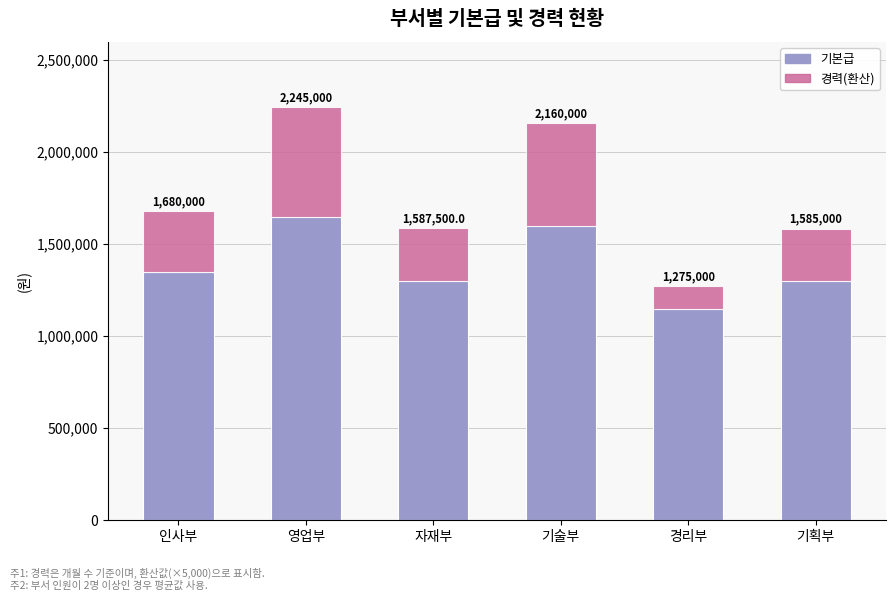

Does the chart contain stacked bars?

Yes